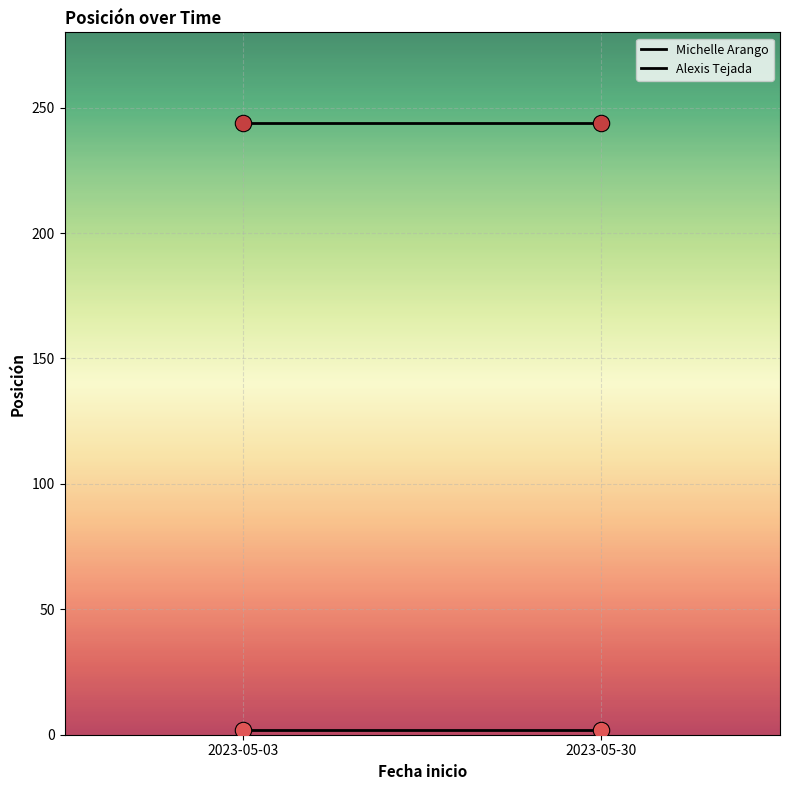

At which category is the sum across all series the highest?

2023-05-03